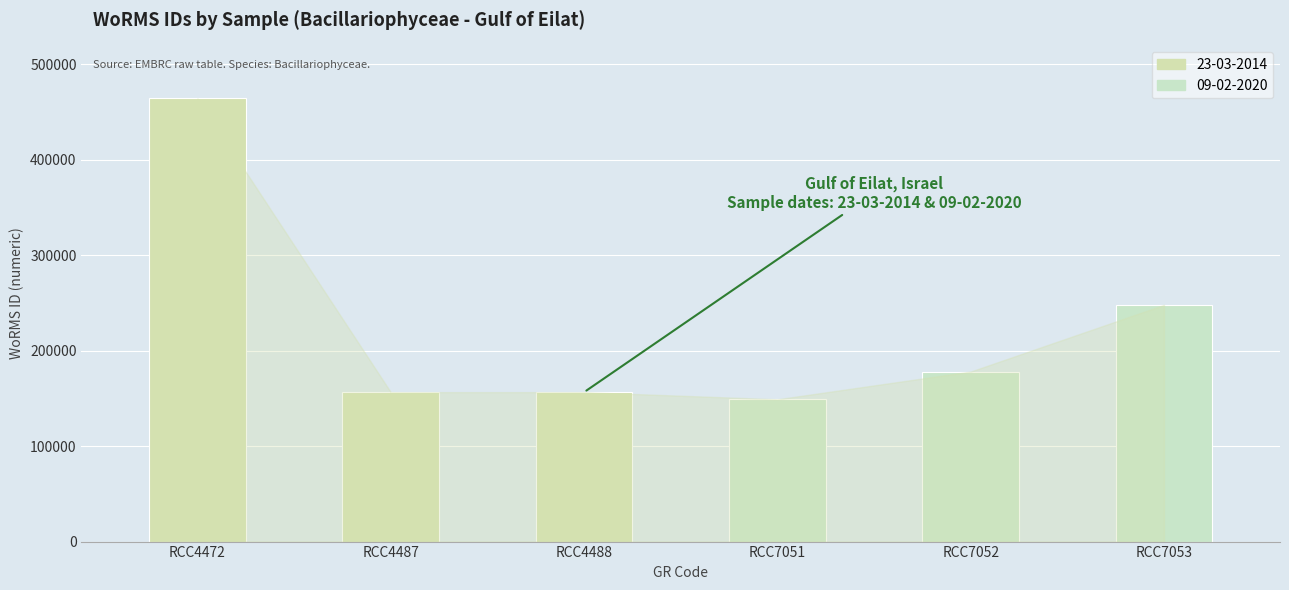

The chart shows a value of 178201 at RCC7052. True or false?

True